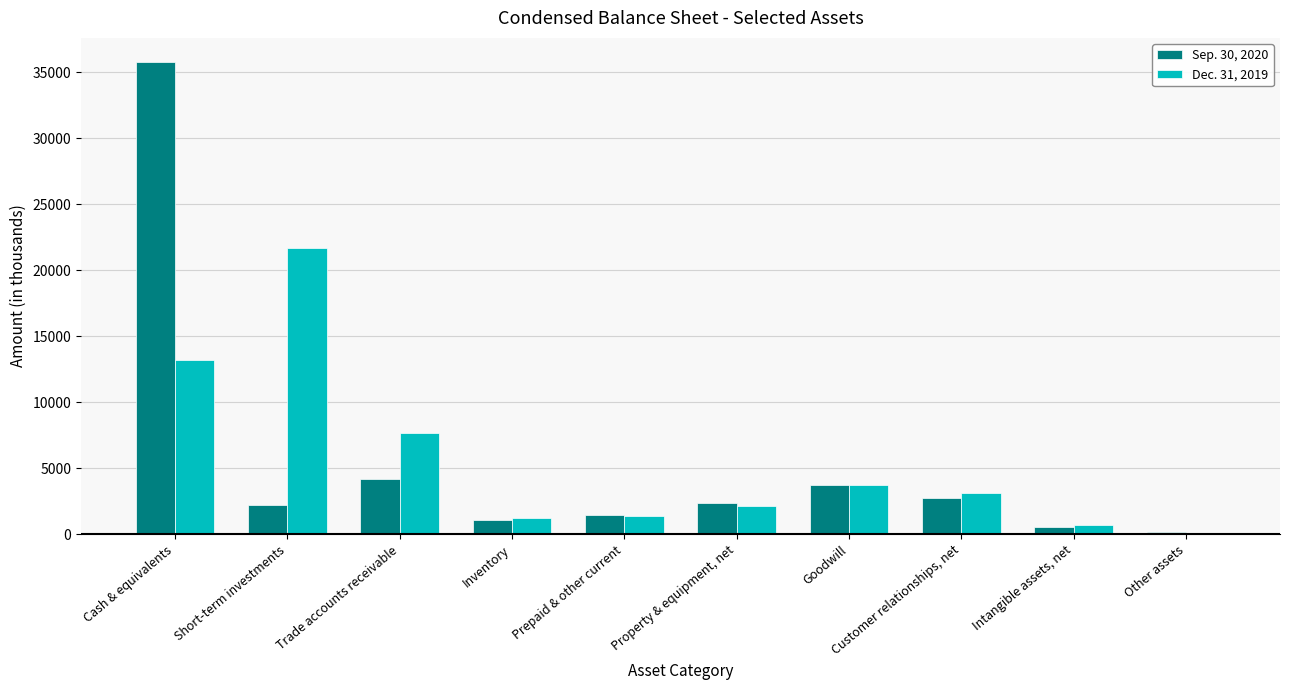

The value of Sep. 30, 2020 at Cash & equivalents is 54031. True or false?

False